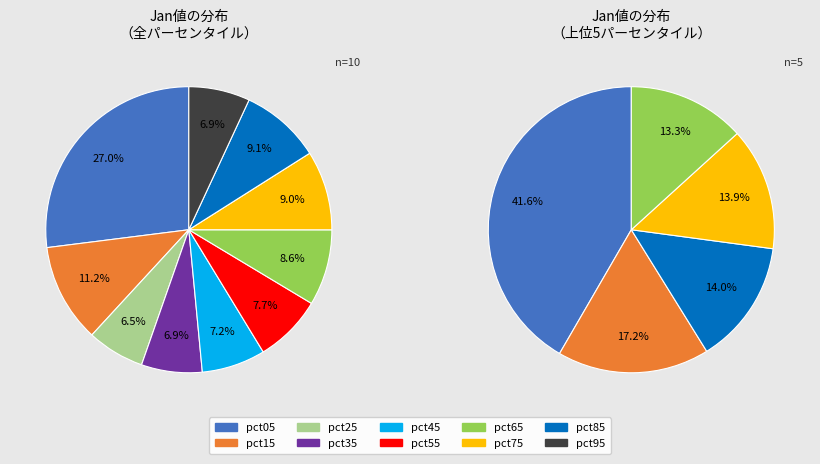

To the nearest percent, what portion does pct25 represent?

6%